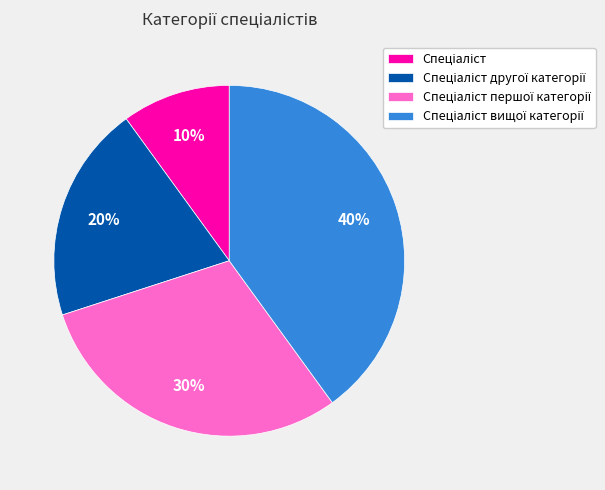

Is there a majority slice in this chart?

No